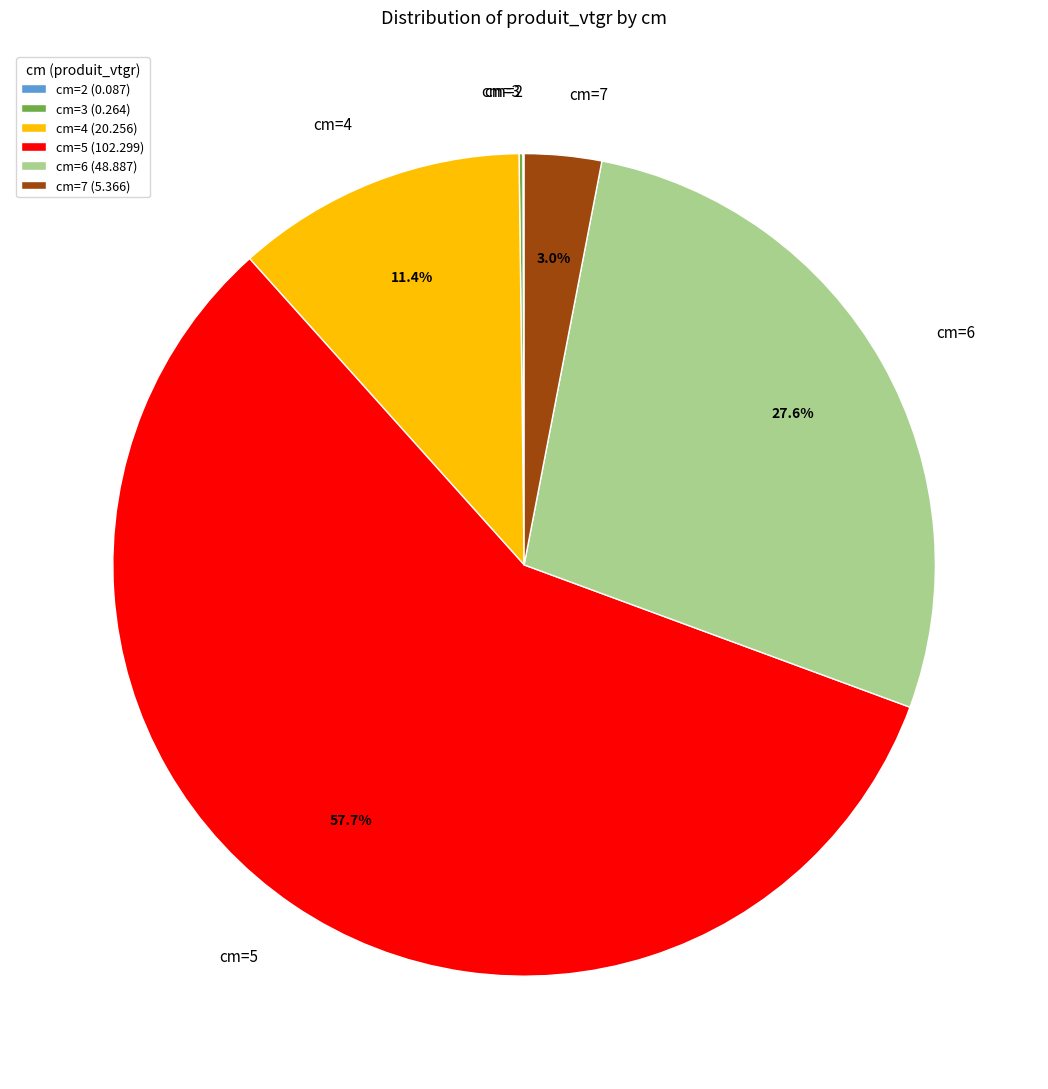

Is there any slice that represents more than half of the pie?

Yes